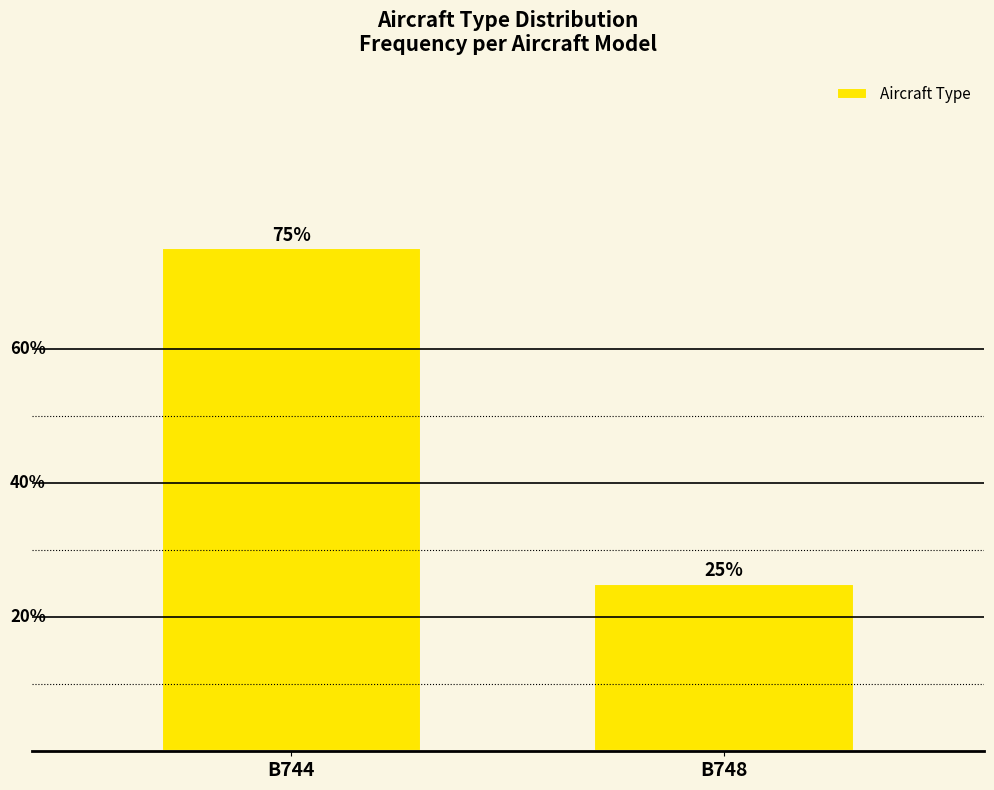

What is the maximum value shown in the chart?

75